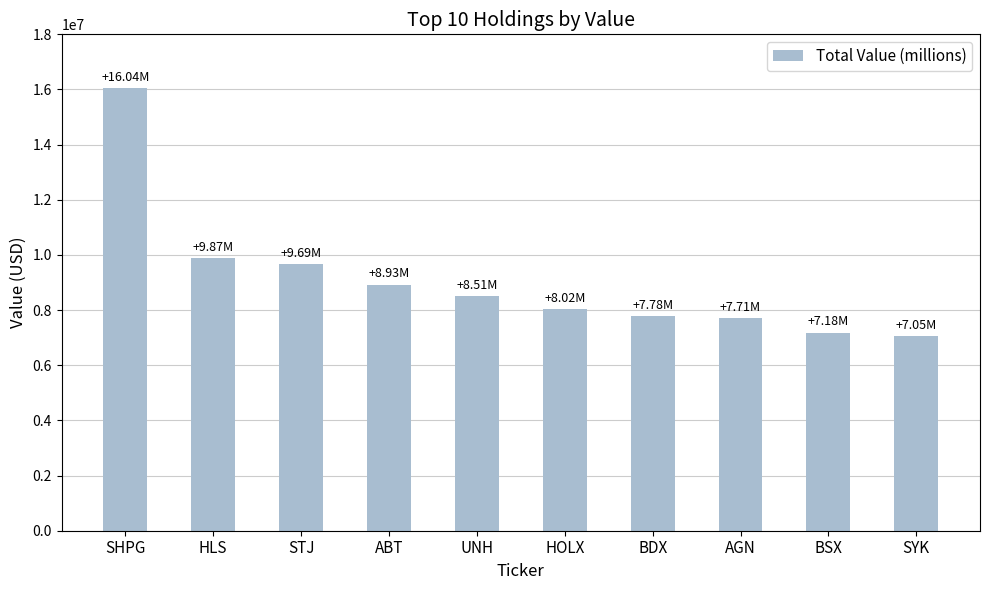

What is the label of the 4th bar from the right?

BDX